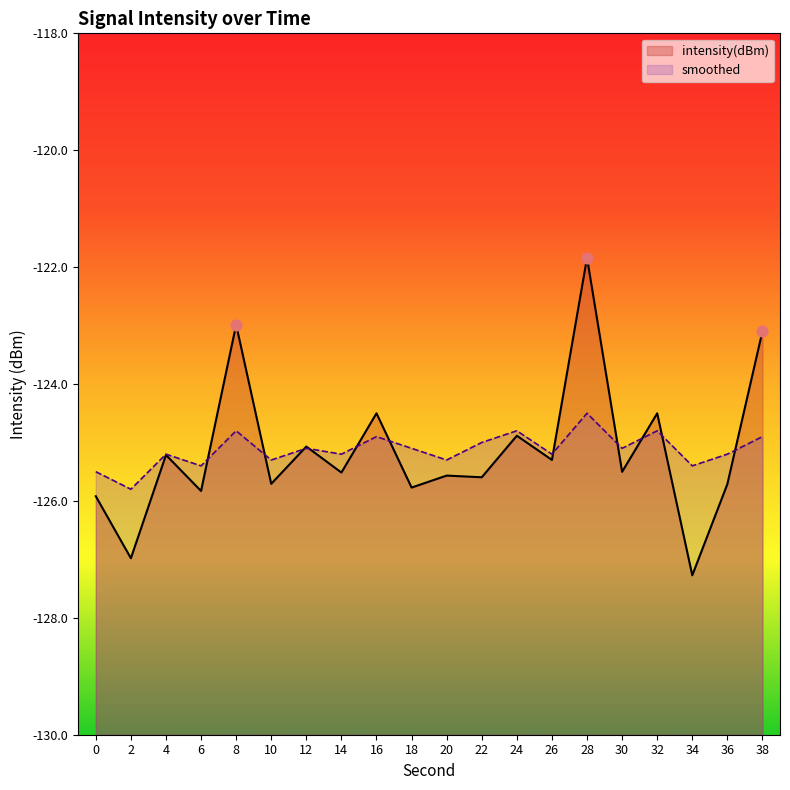

Is the value of intensity(dBm) at 24 greater than the value of smoothed at 38?

Yes